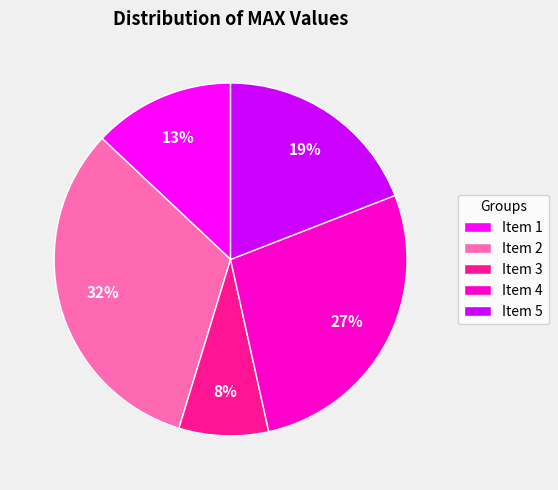

To the nearest percent, what is the difference between the largest and smallest slice percentages?

24%